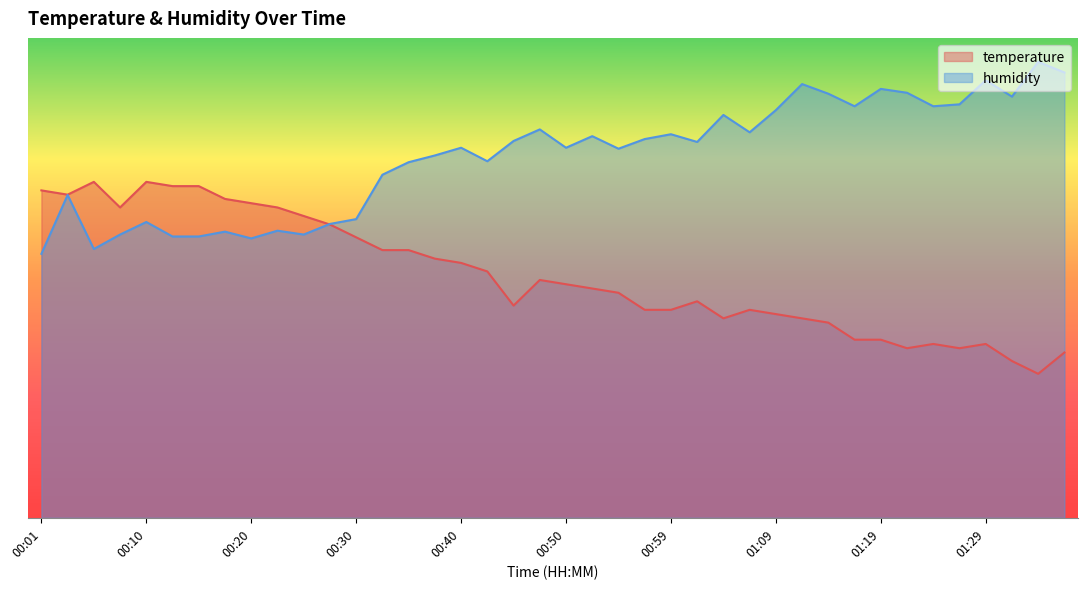

What is the average value of the humidity series?

75.2